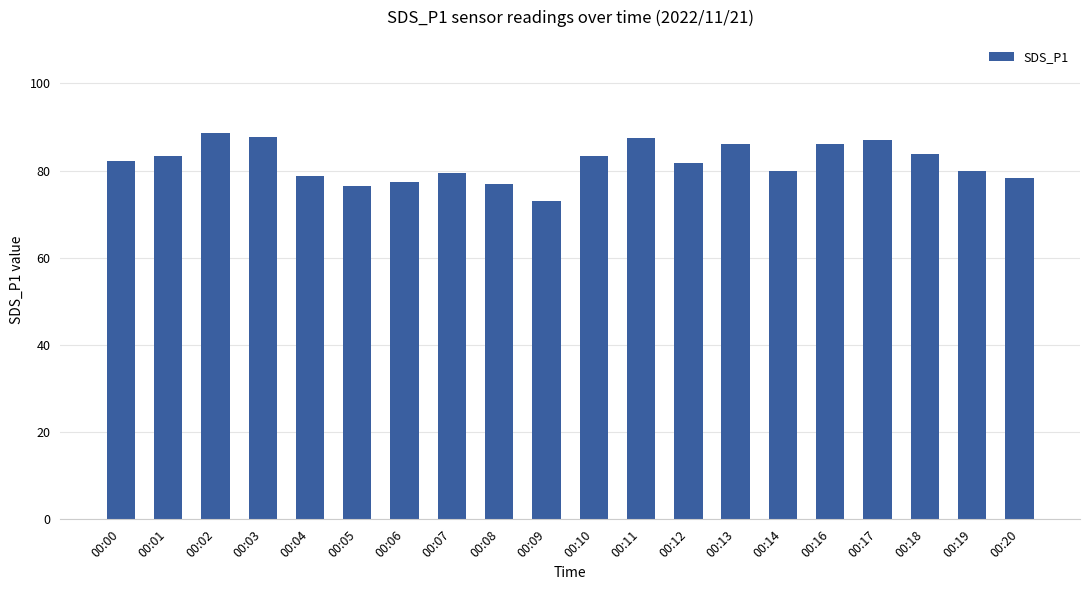

What is the average value?

81.9